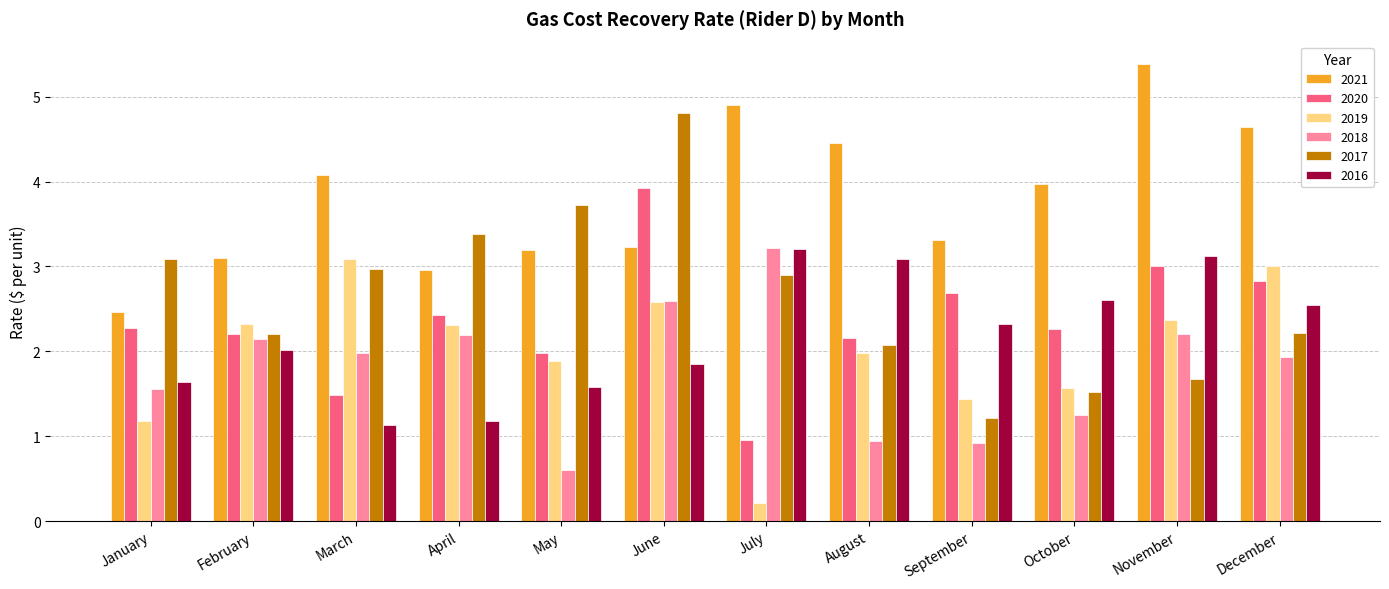

What is the difference between the highest and lowest values at December?

2.7